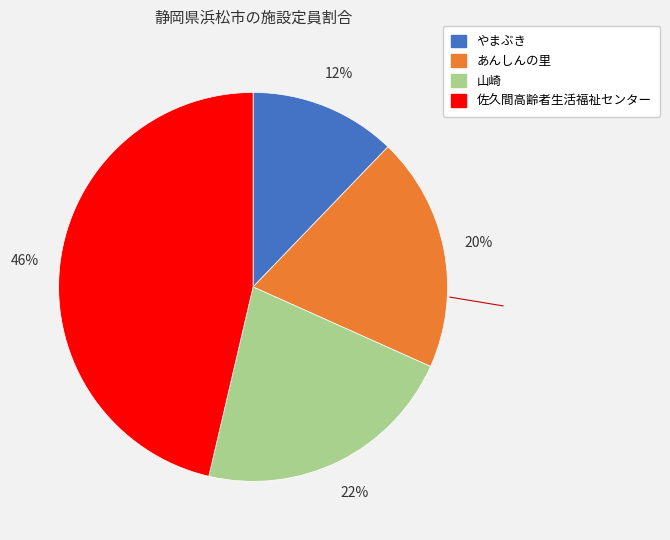

Approximately how many times larger is the value at あんしんの里 compared to 佐久間高齢者生活福祉センター?

0.4